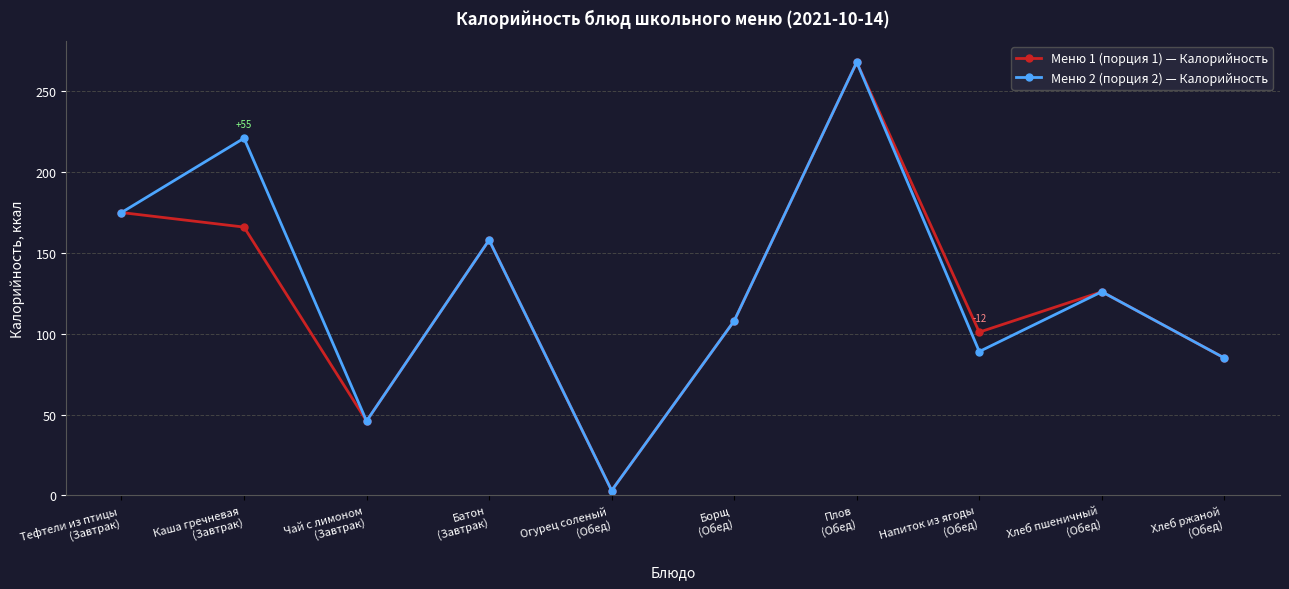

Between Борщ
(Обед) and Напиток из ягоды
(Обед), which series saw the biggest shift?

Меню 2 (порция 2) — Калорийность